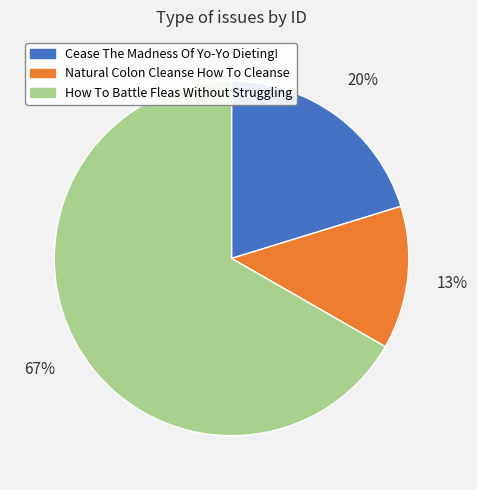

To the nearest percent, what is the combined percentage of Cease The Madness Of Yo-Yo Dieting! and How To Battle Fleas Without Struggling?

87%